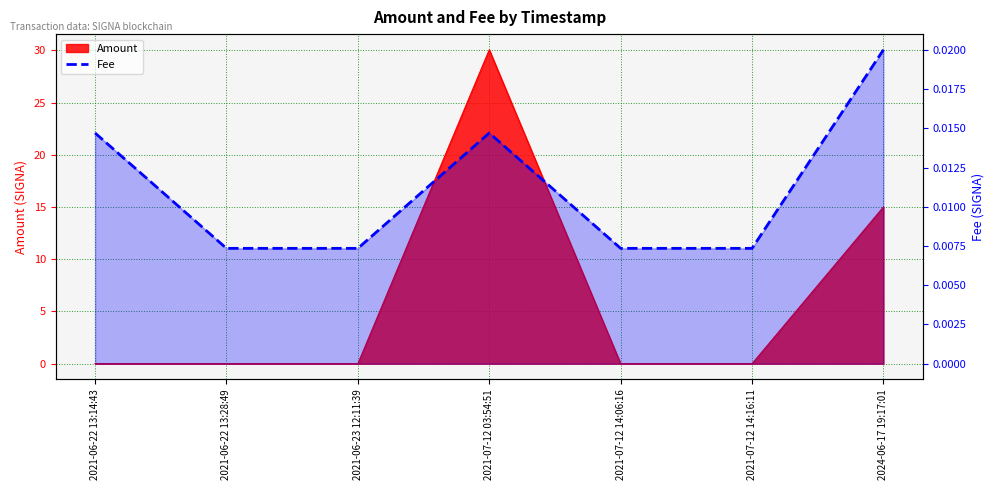

True or false: the data has more than 2 interior local peaks.

False